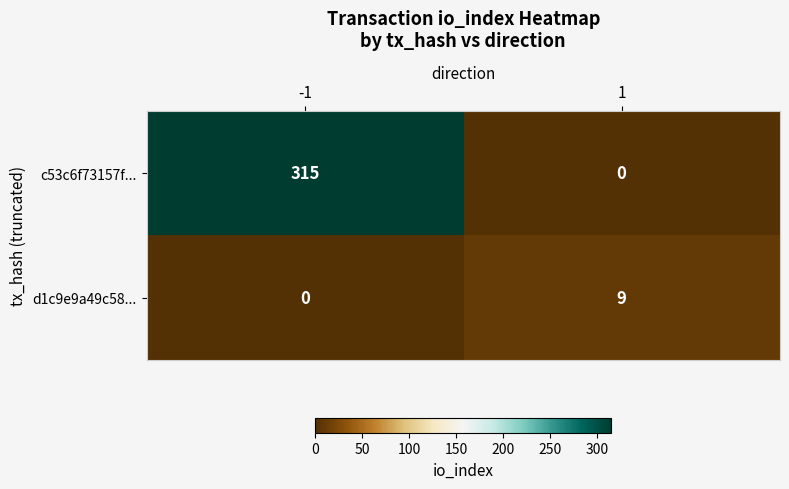

Reading left to right, what are all the values shown in this chart?

c53c6f73157f...: -1=315	1=0
d1c9e9a49c58...: -1=0	1=9